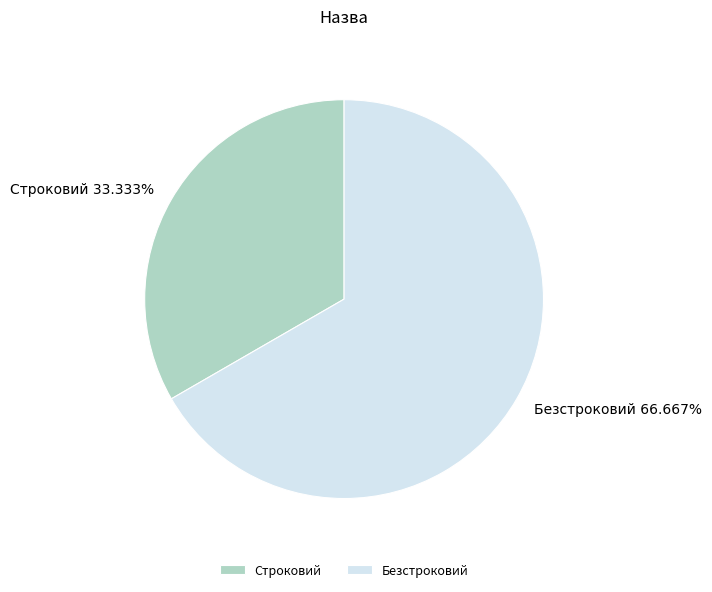

To the nearest percent, what portion does Строковий represent?

33%